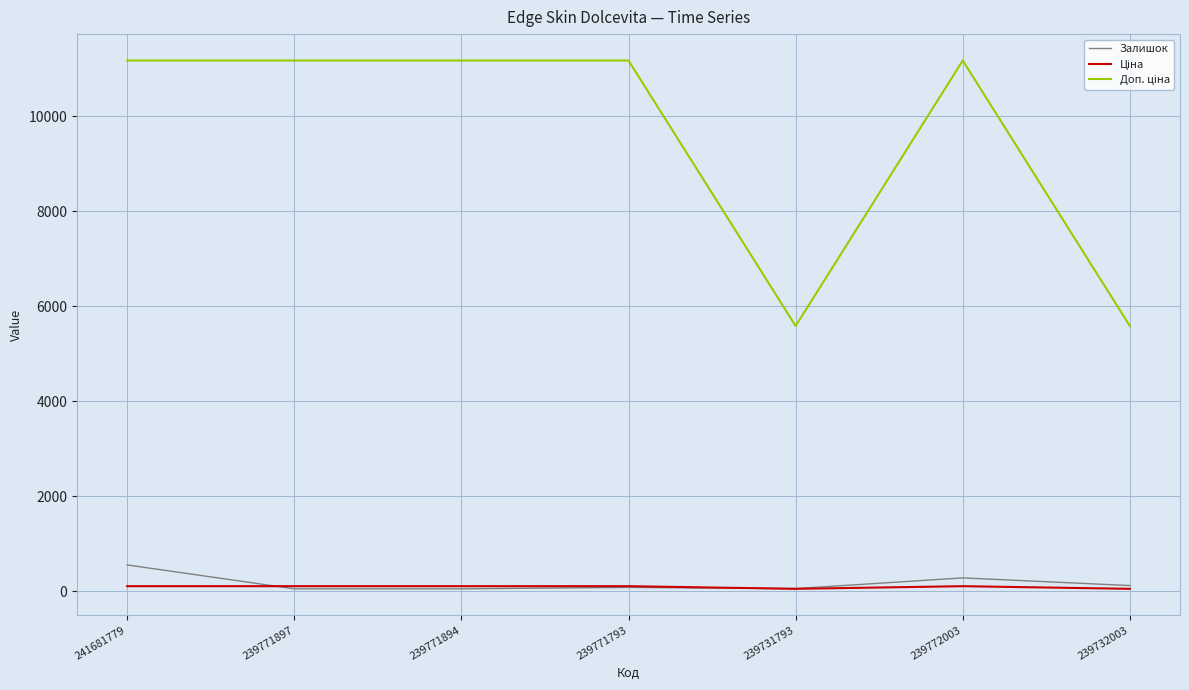

What position from the left is 239771793?

4